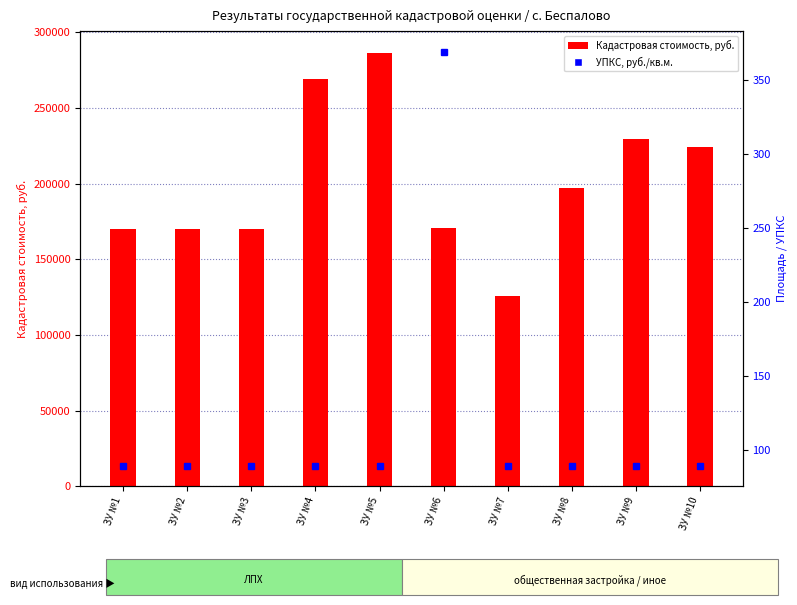

The chart shows a value of 369.2 at ЗУ №6. True or false?

True